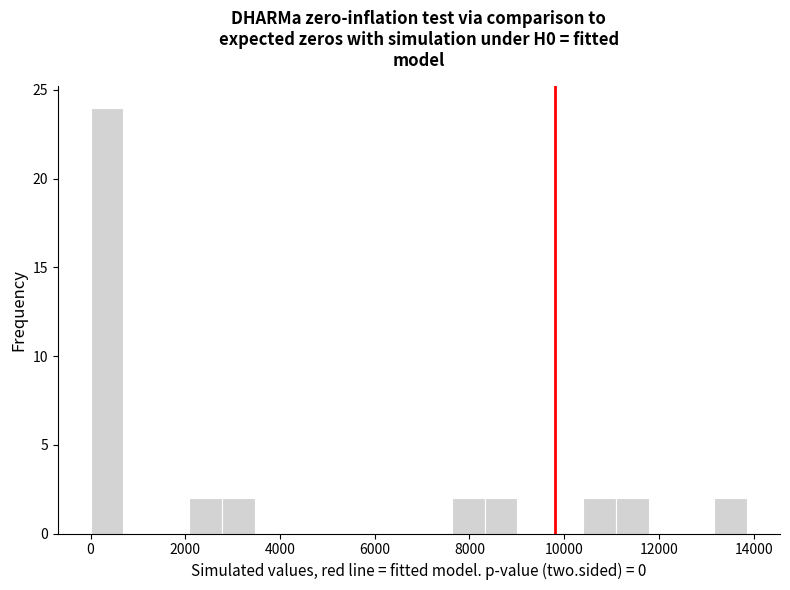

Read against the x-axis, roughly where is the centre of the tallest bar?

400